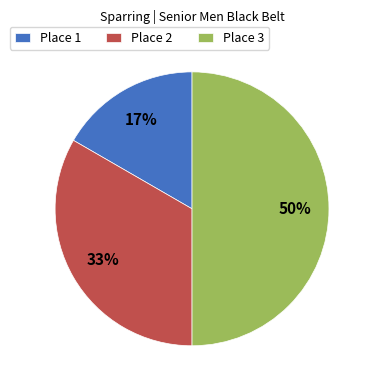

What is the ratio of the value at Place 1 to the value at Place 3?

0.3